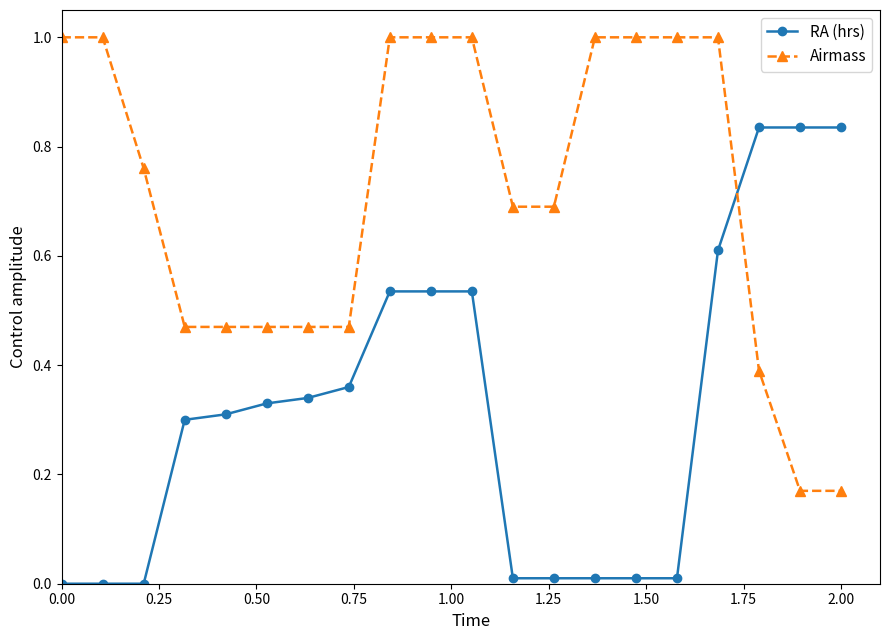

Count the Airmass values in the range 0 to 1.

20